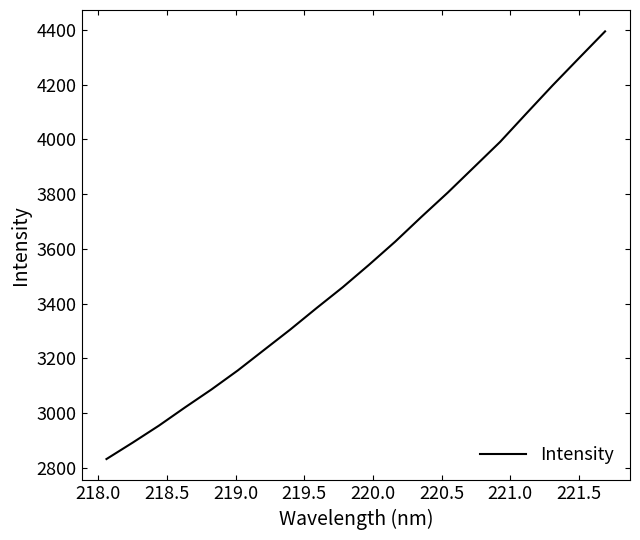

Is this an area chart (filled region under the line)?

No